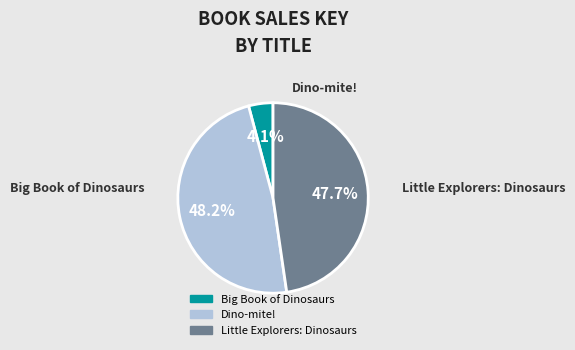

What percentage do Dino-mite! and Little Explorers: Dinosaurs together represent?

95.9%